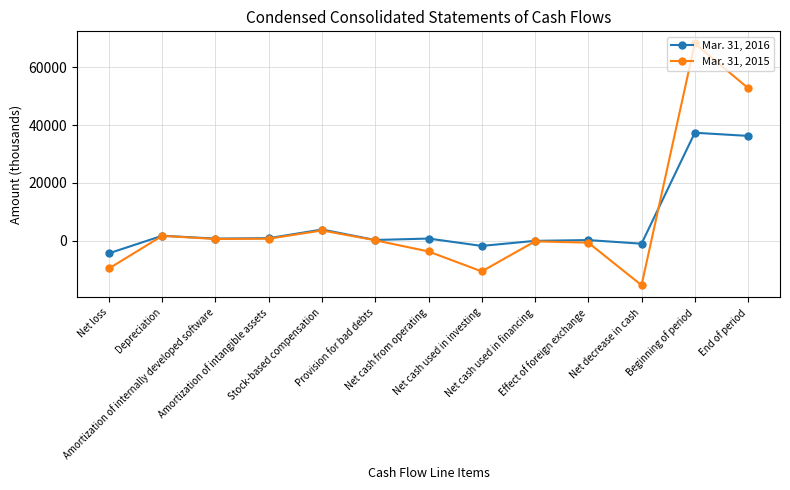

How many data points does each series have?

13